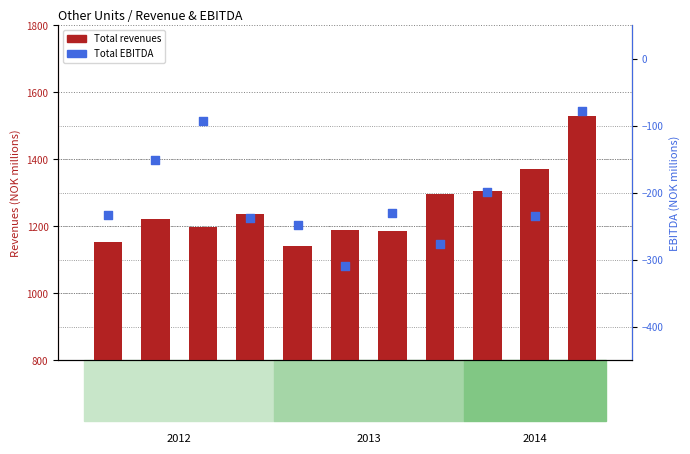

Is the value of Total revenues at Q2 2014 greater than the value of Total EBITDA at Q2 2013?

Yes